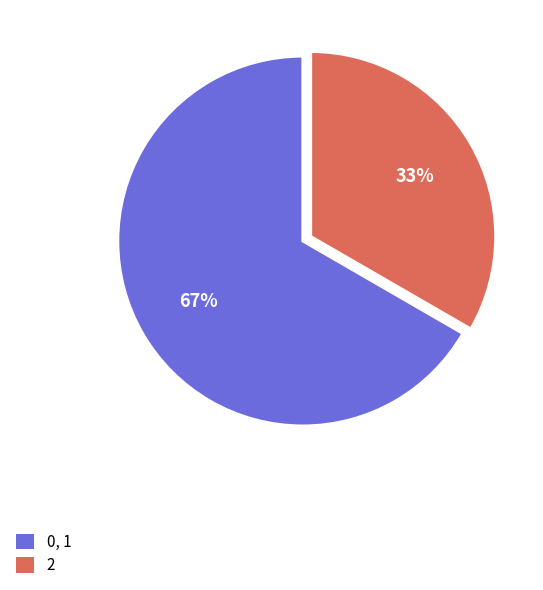

Is there any slice that represents more than half of the pie?

Yes